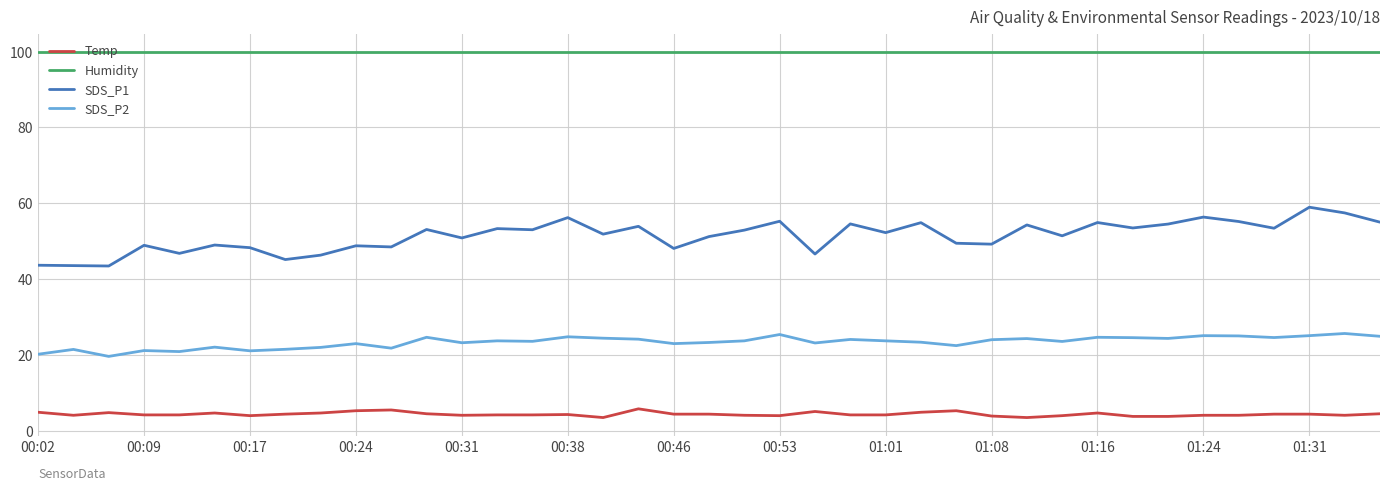

Which series has the widest spread of values?

SDS_P1